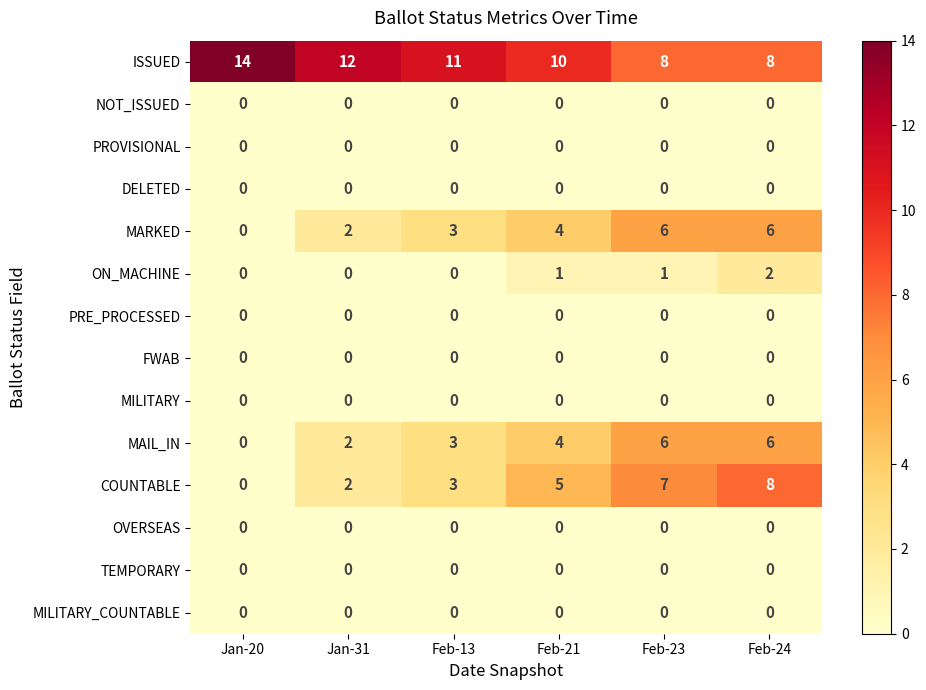

Which series changed the most between Feb-13 and Feb-24?

COUNTABLE